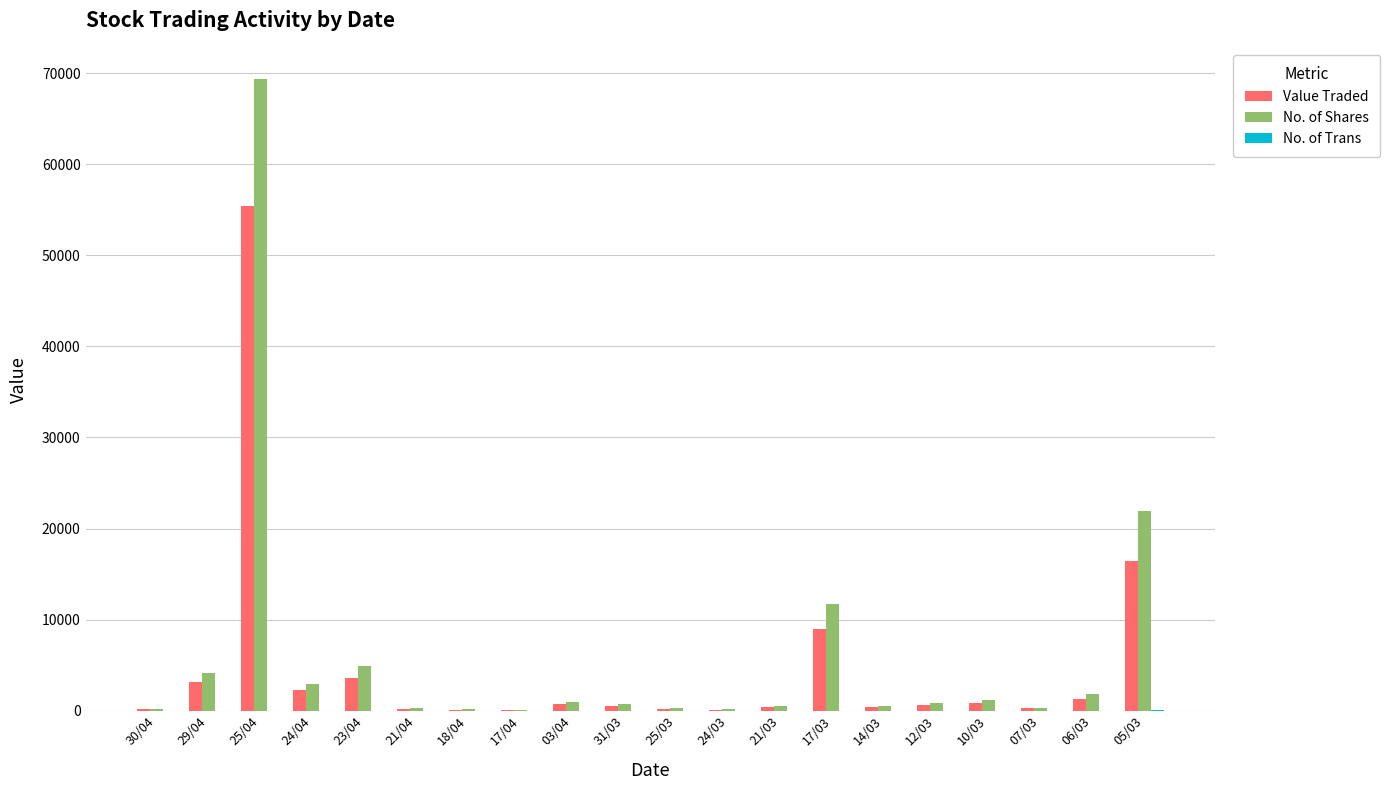

At which category is the sum across all series the highest?

25/04